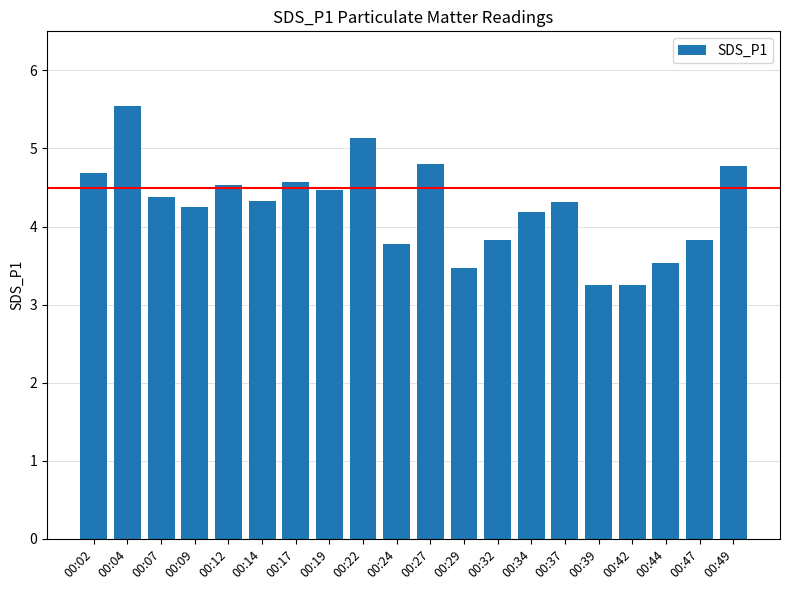

What is the difference between the second highest and second lowest values?

1.9